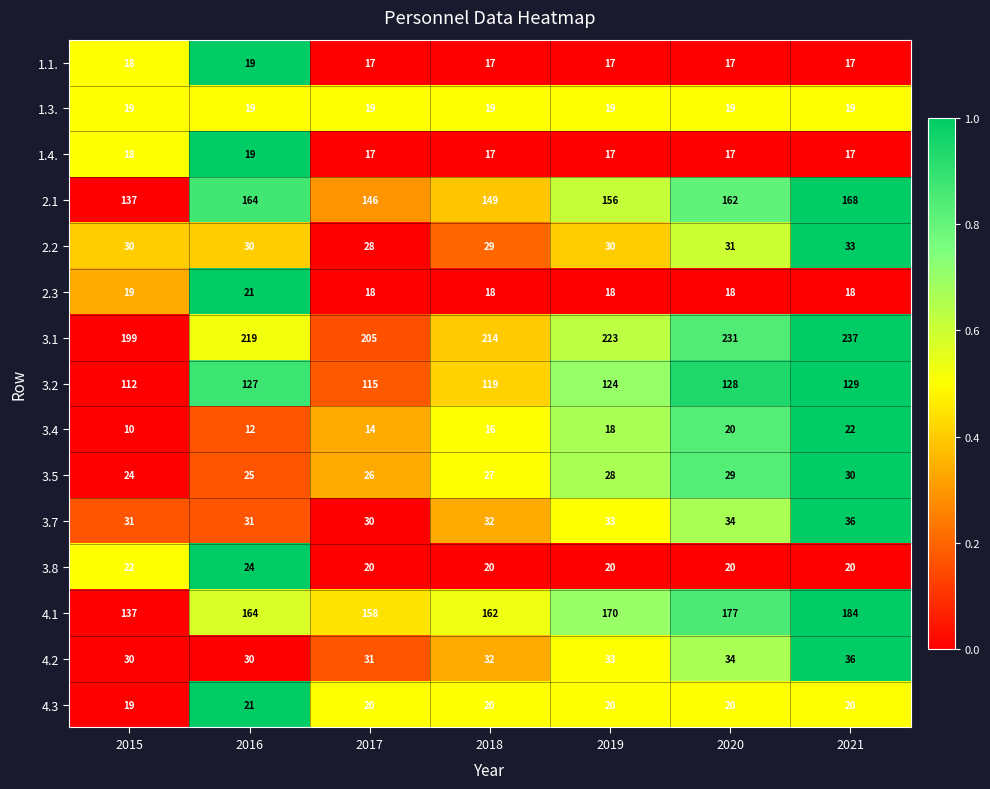

At which category does the chart reach its peak across all series?

2021